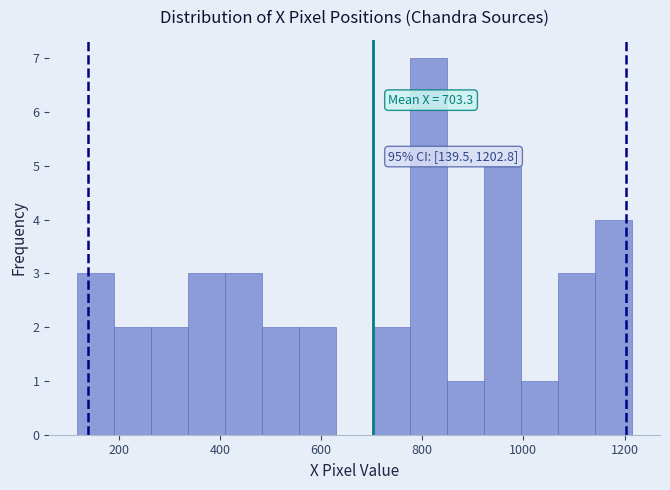

Read against the x-axis, roughly where is the centre of the tallest bar?

820